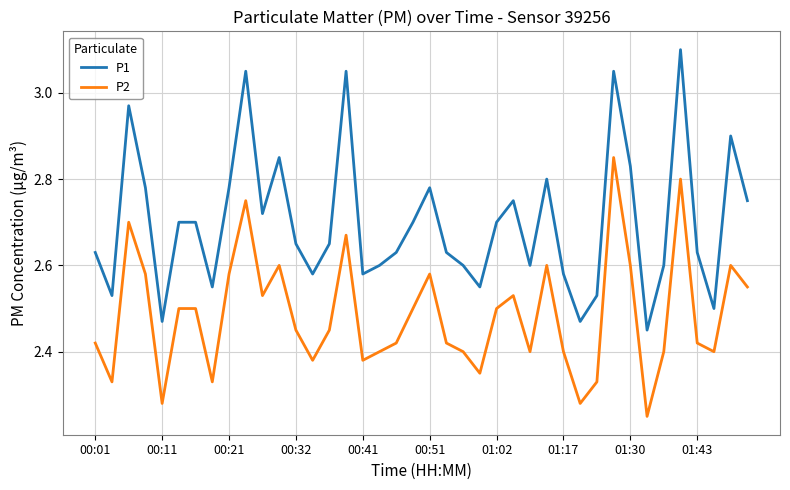

True or false: P1 and P2 cross at least once.

False